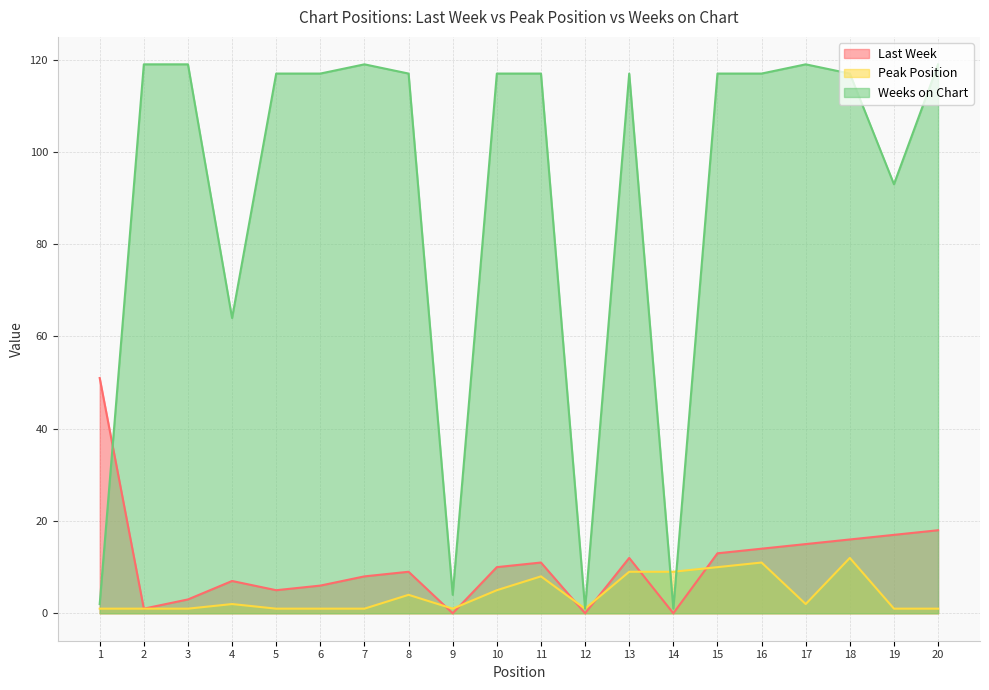

Which series changed the most between 4 and 9?

Weeks on Chart